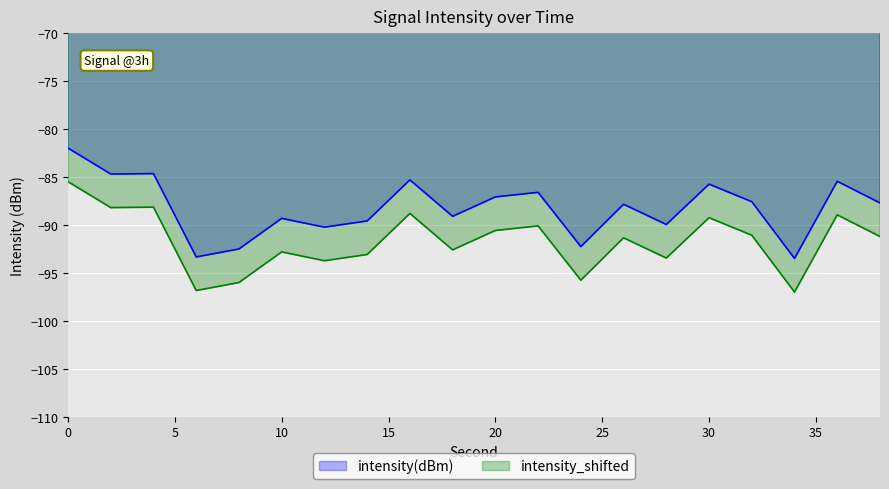

In intensity(dBm), how many points are lower than both neighbors (excluding endpoints)?

7